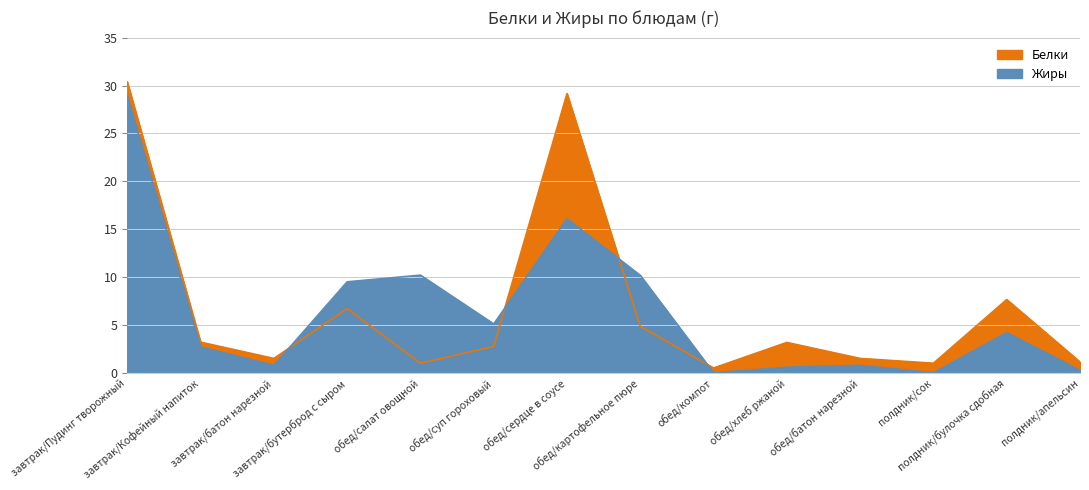

True or false: Жиры has more than 1 points higher than both neighbors.

True